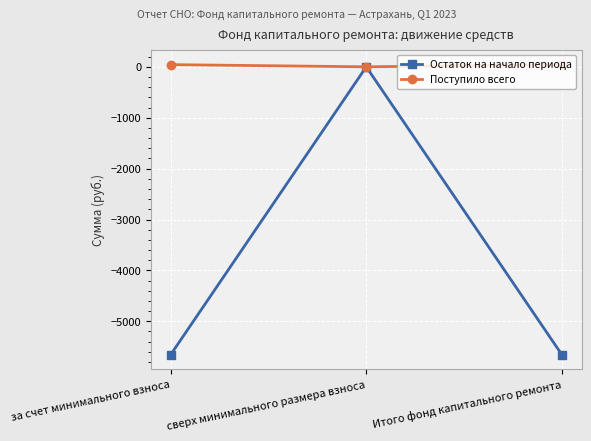

At which label does Остаток на начало периода first exceed -5659?

сверх минимального размера взноса